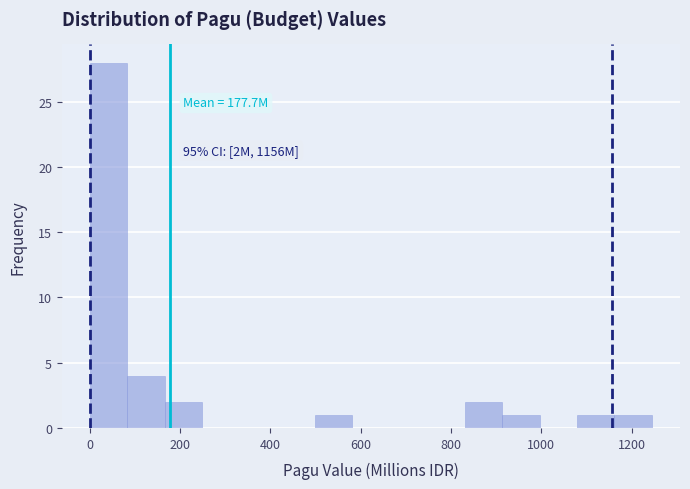

Which range on the x-axis has the tallest bar?

0 to 80